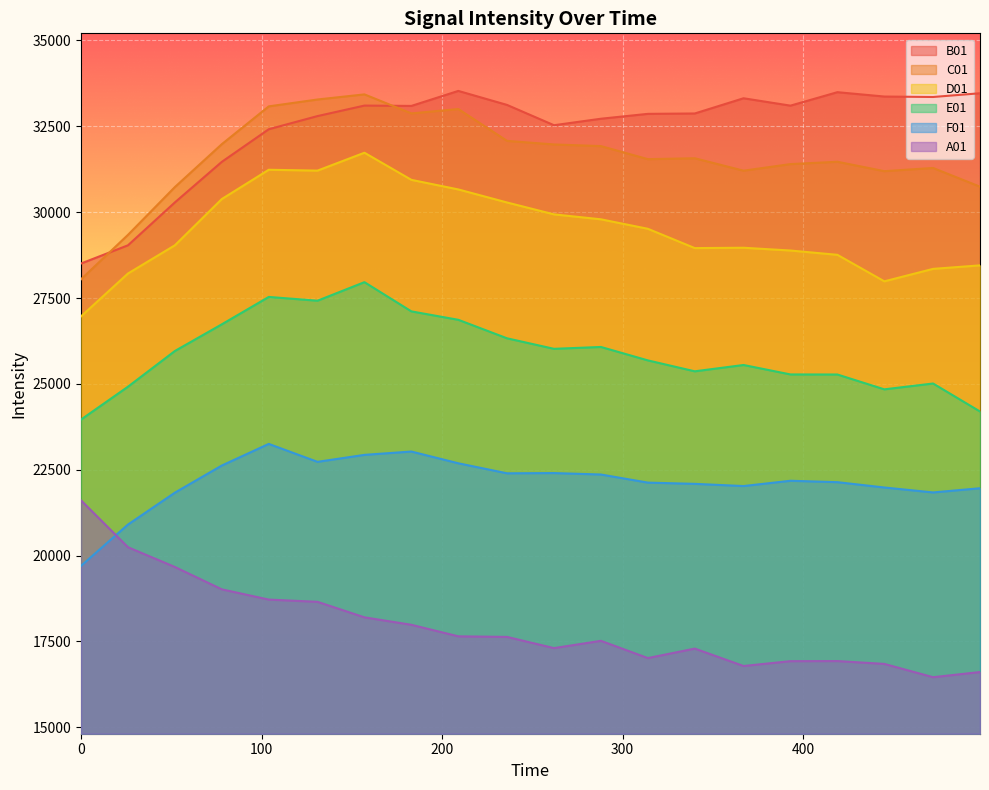

In E01, how many points are lower than both neighbors (excluding endpoints)?

4